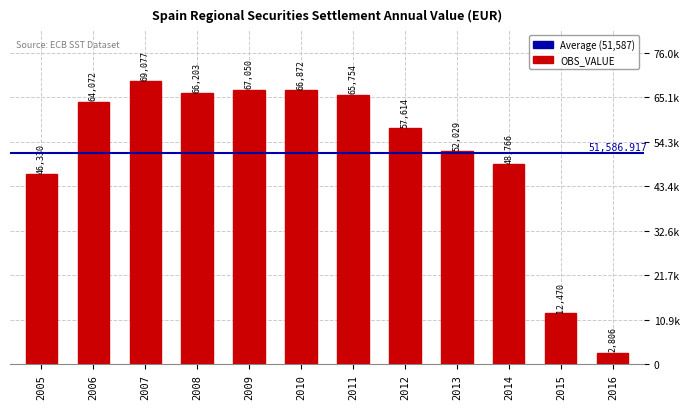

What is the smallest value displayed?

2806